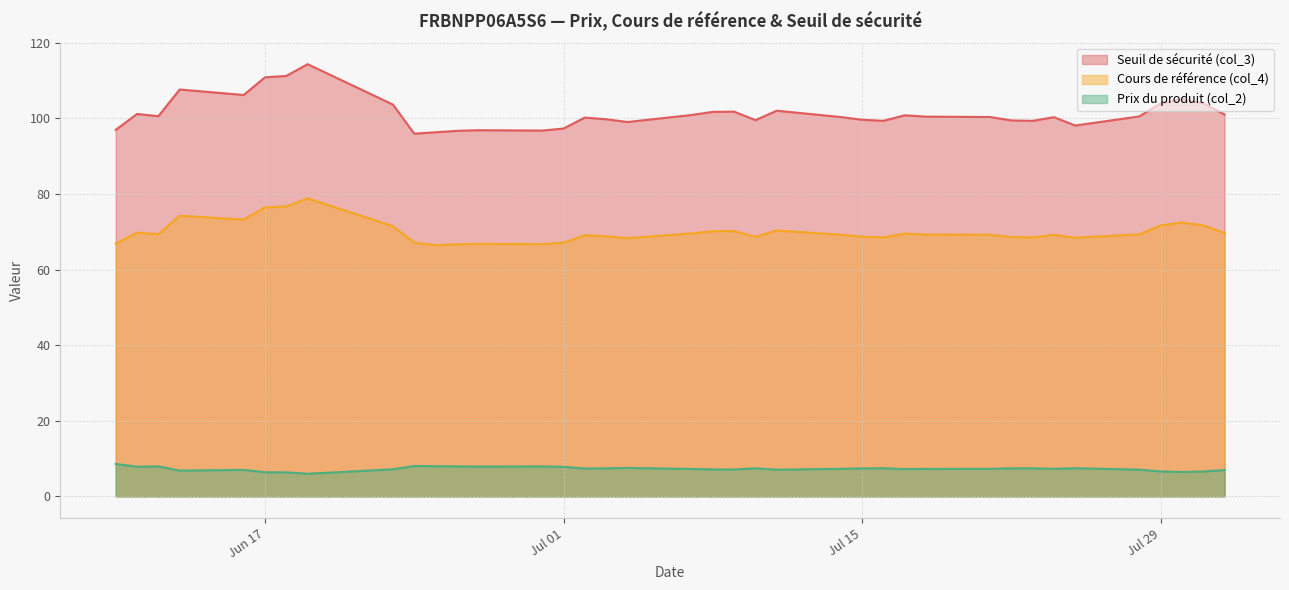

True or false: Seuil de sécurité (col_3) and Cours de référence (col_4) intersect in this chart.

False